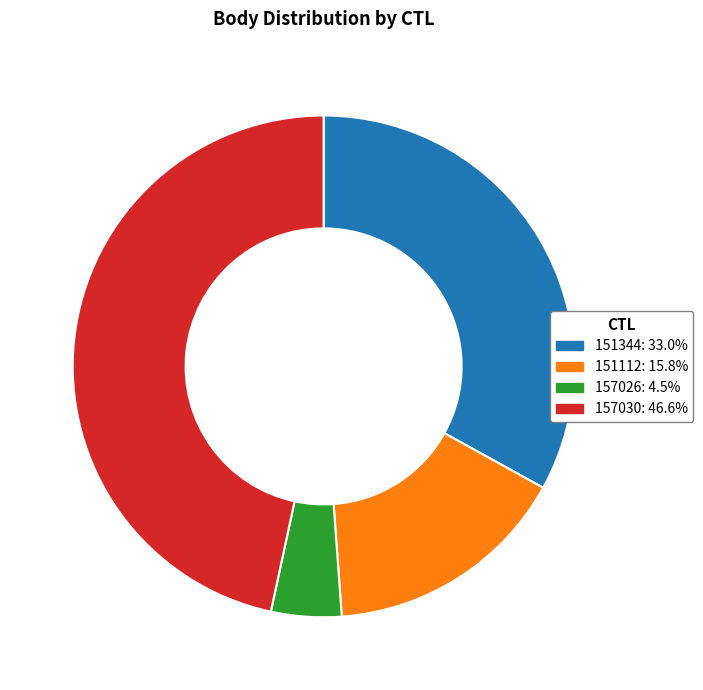

Is there a majority slice in this chart?

No